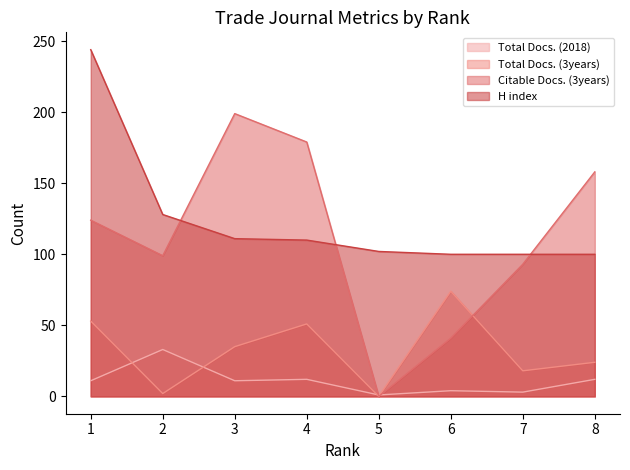

Reading left to right, transcribe all the data shown in this chart.

Total Docs. (2018): 11	33	11	12	1	4	3	12
Total Docs. (3years): 53	2	35	51	0	74	18	24
Citable Docs. (3years): 124	99	199	179	0	41	93	158
H index: 244	128	111	110	102	100	100	100